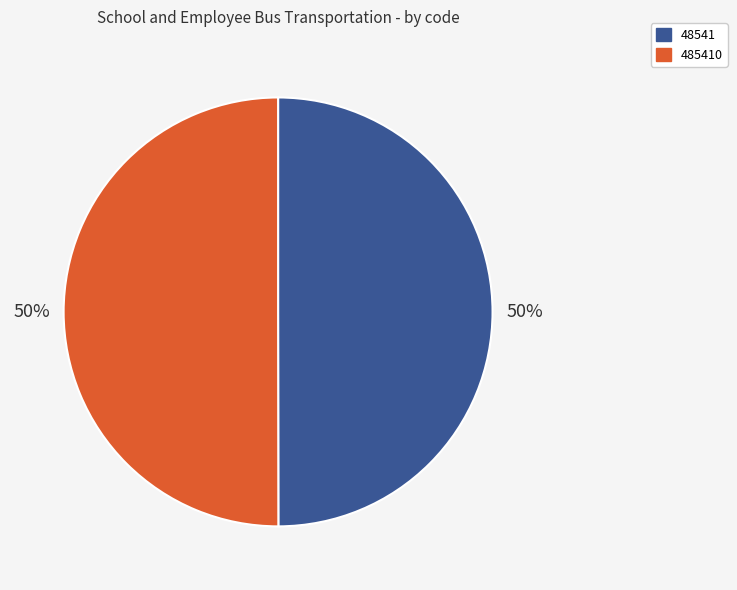

Is it true that 48541 is 50% of the pie?

True